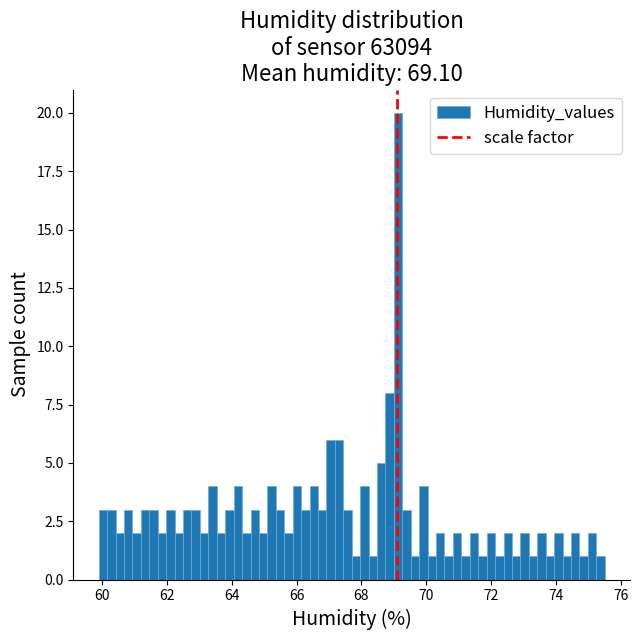

Around what value on the x-axis is the tallest bar? Give the approximate position of its centre, as read against the axis.

69.2